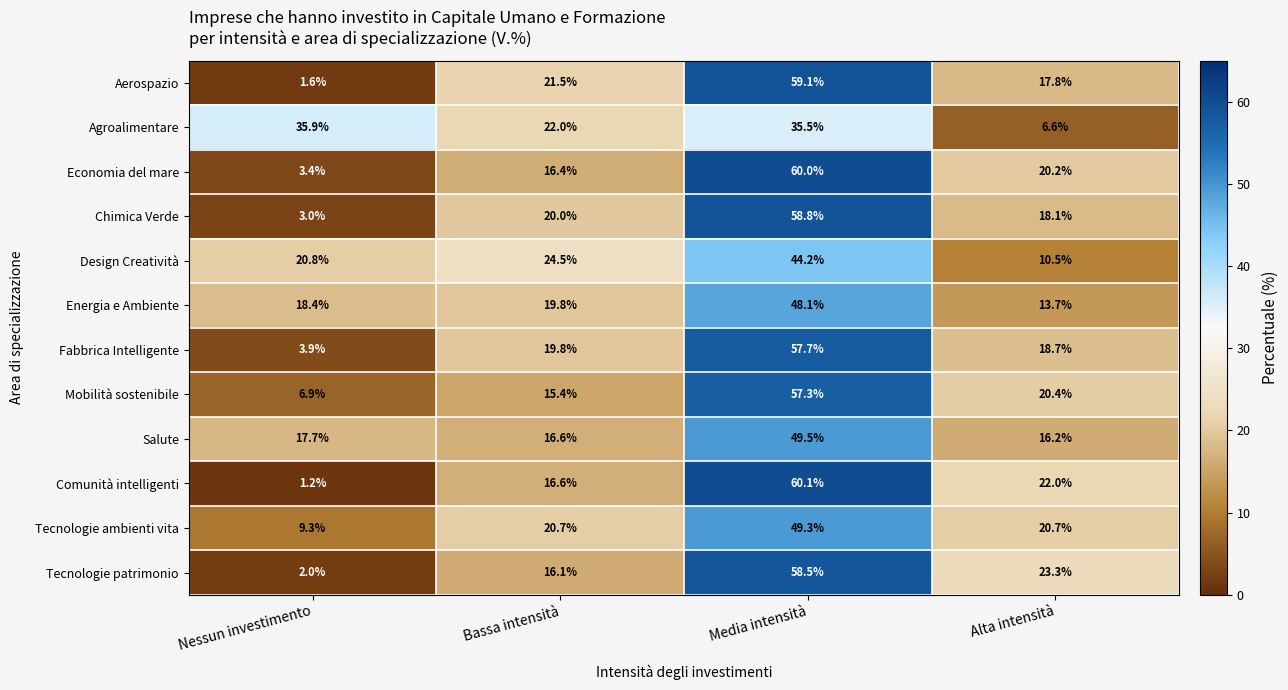

Which series has the widest spread of values?

Comunità intelligenti